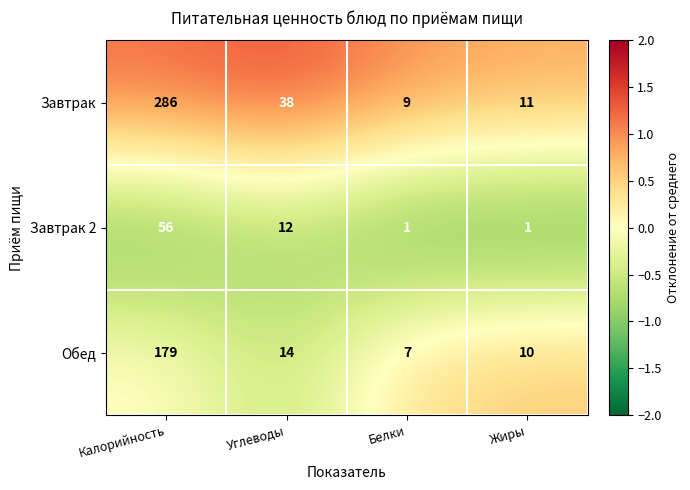

Which series changed the most between Углеводы and Белки?

Завтрак